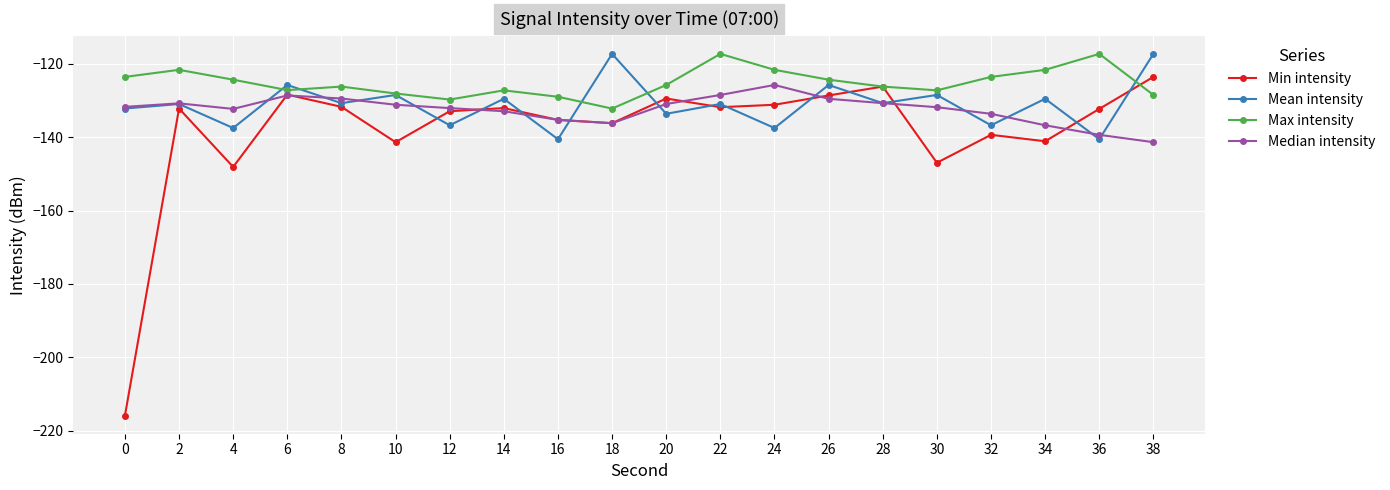

Which series has the largest range (max minus min)?

Min intensity